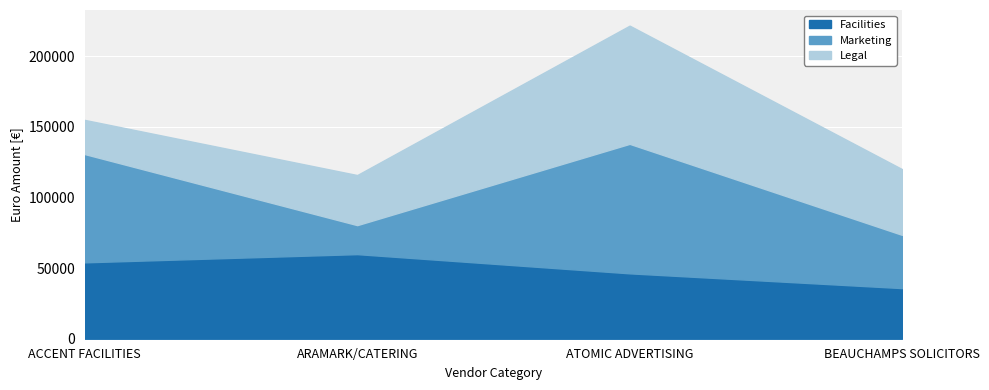

Where is the first local maximum for Legal?

ATOMIC ADVERTISING